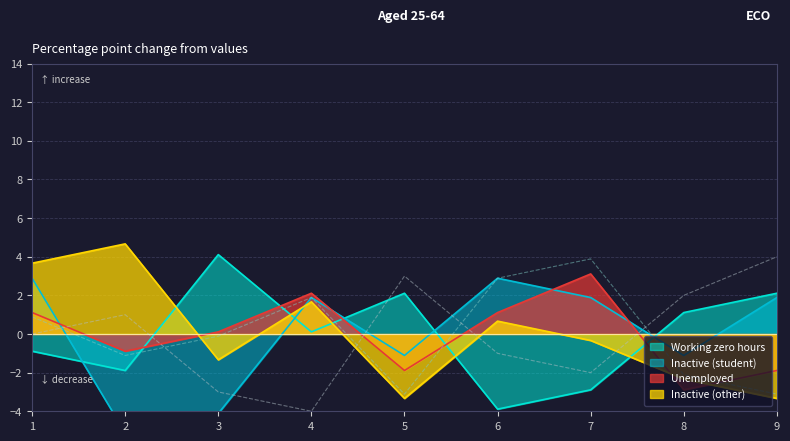

True or false: Working zero hours has a value of -2.9 at 7.

True